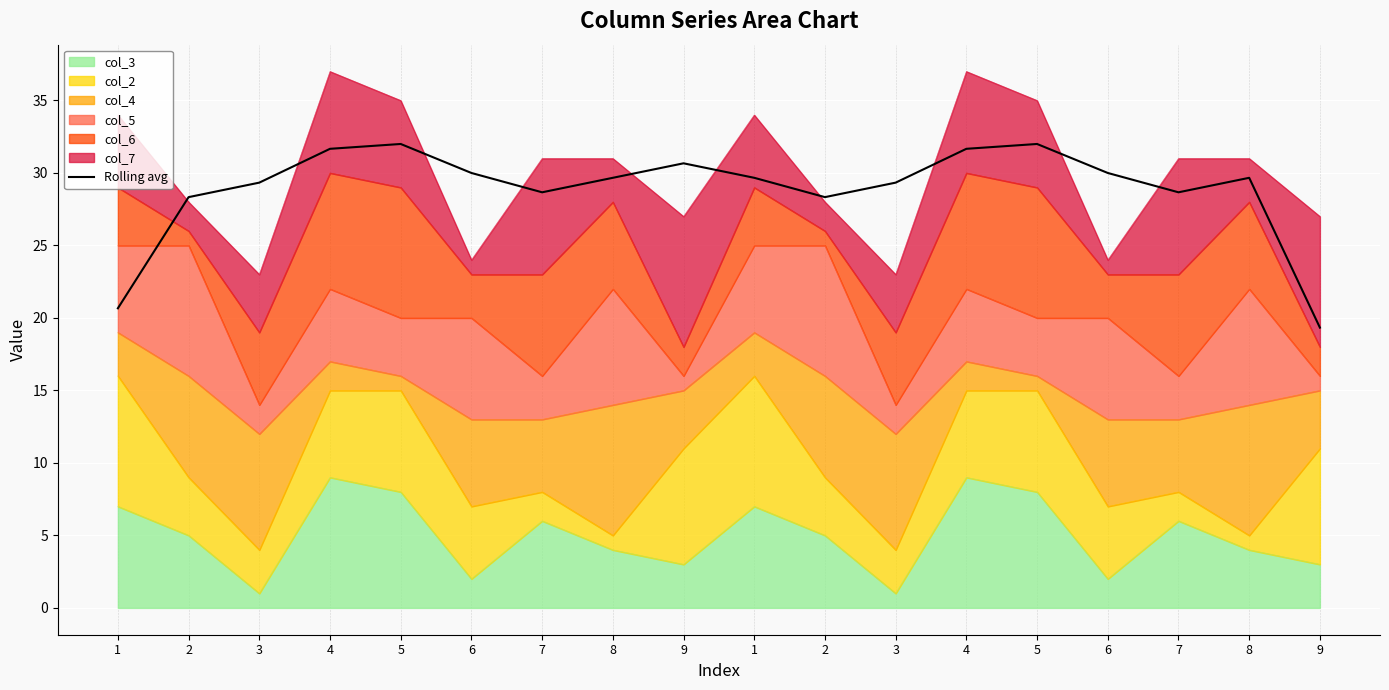

At which label does the data first exceed 29?

3